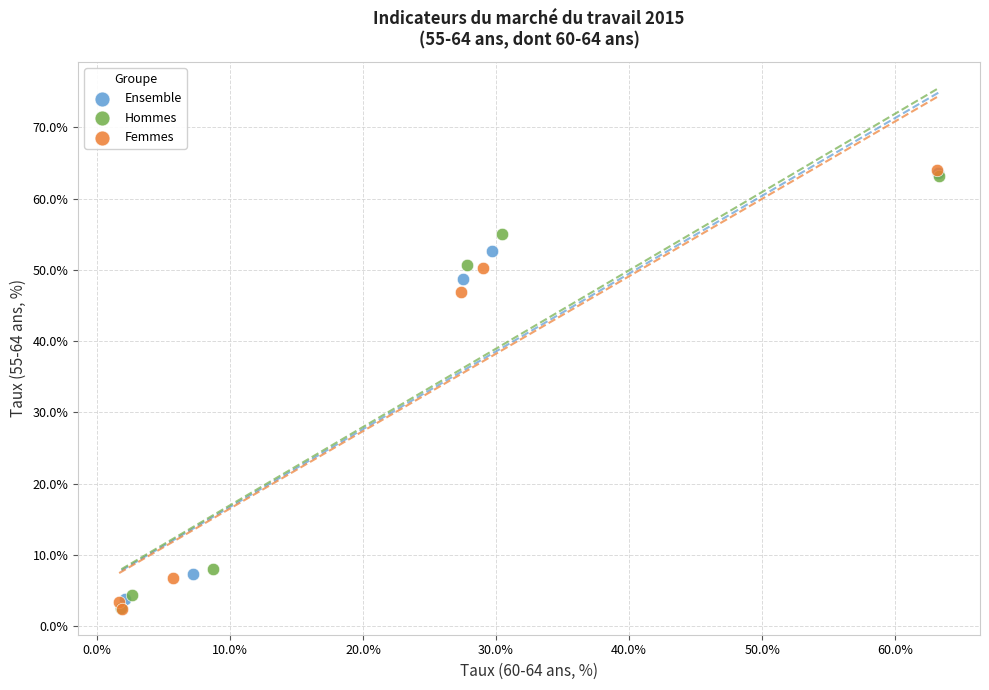

Which series has the largest Y range (max minus min)?

Femmes